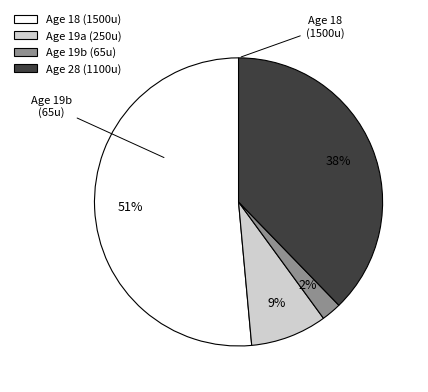

How many segments does this pie chart have?

4